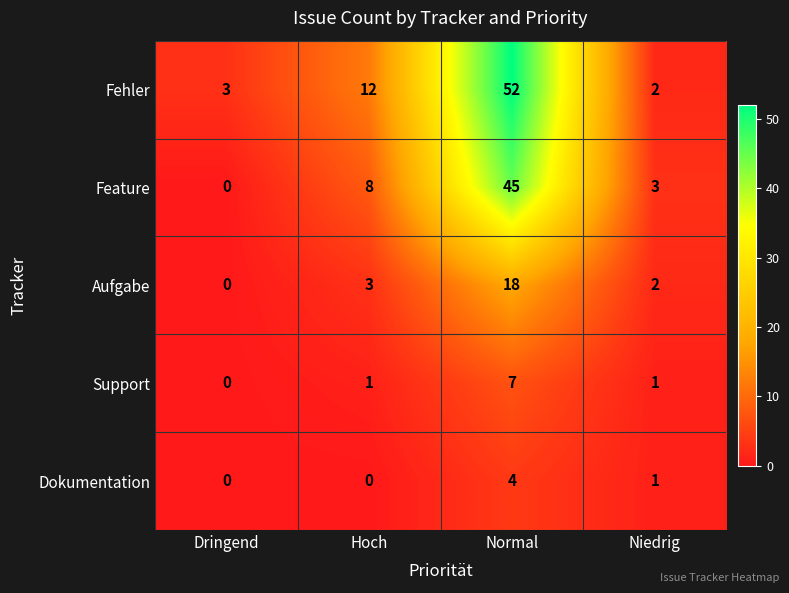

What is the greatest value displayed?

52